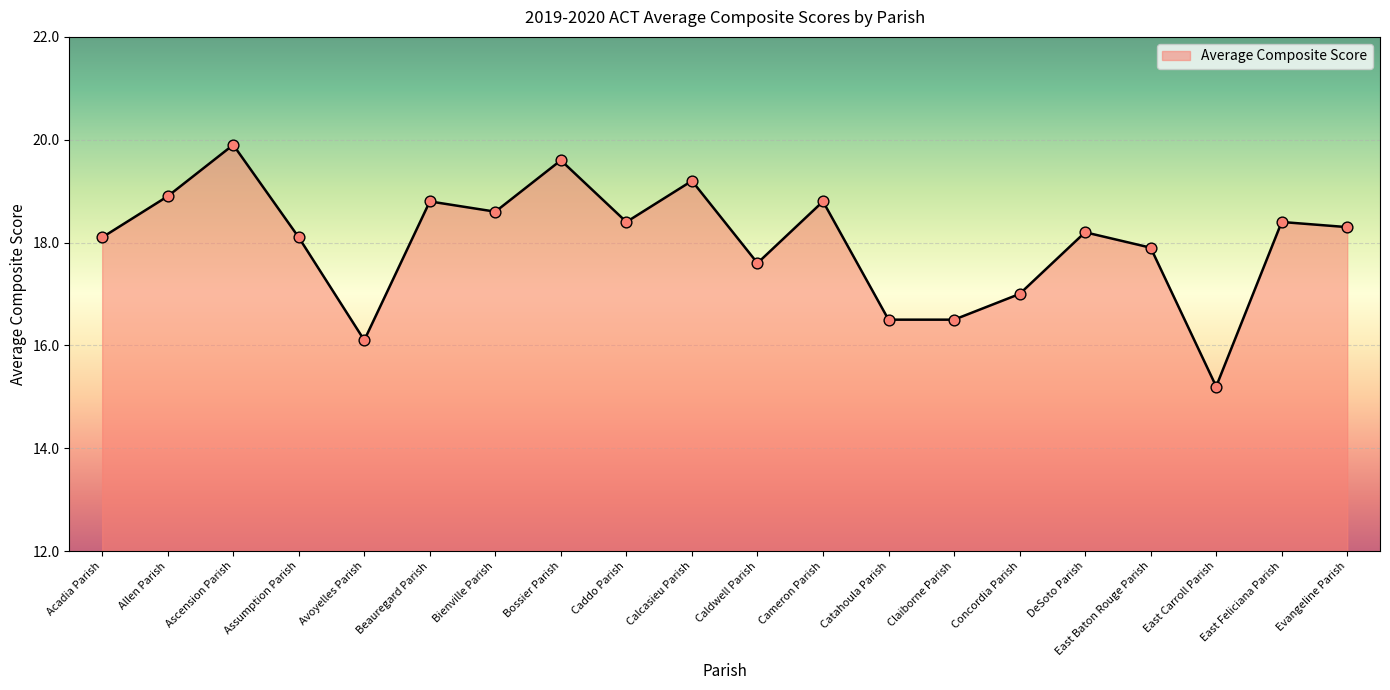

What is the change in value from Concordia Parish to East Feliciana Parish?

+1.4